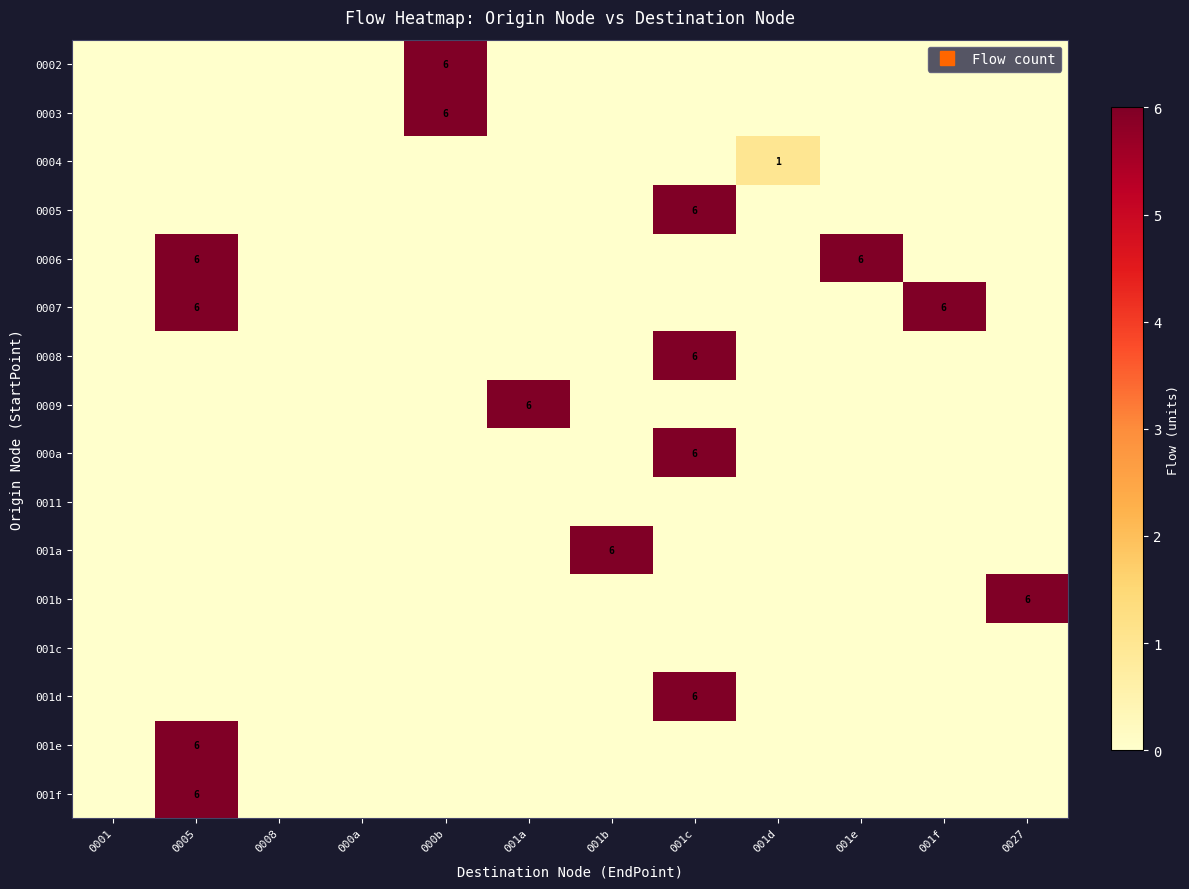

Which has a higher value, 0027 or 001d?

0027